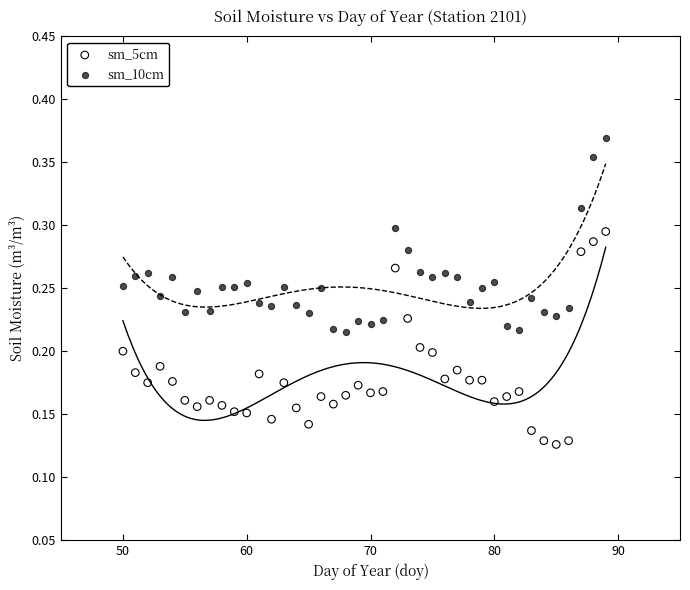

What are all the series names shown in the legend?

sm_5cm, sm_10cm